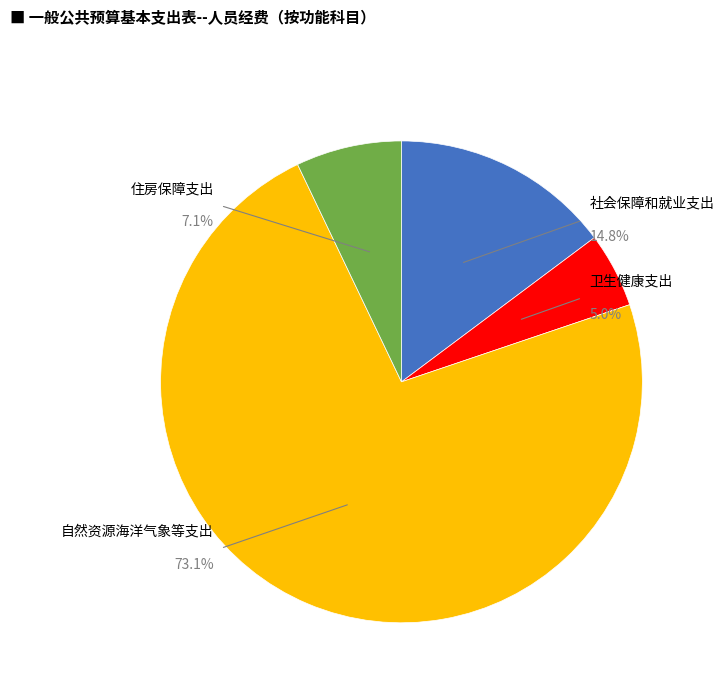

Which category has the smallest portion of the pie?

卫生健康支出